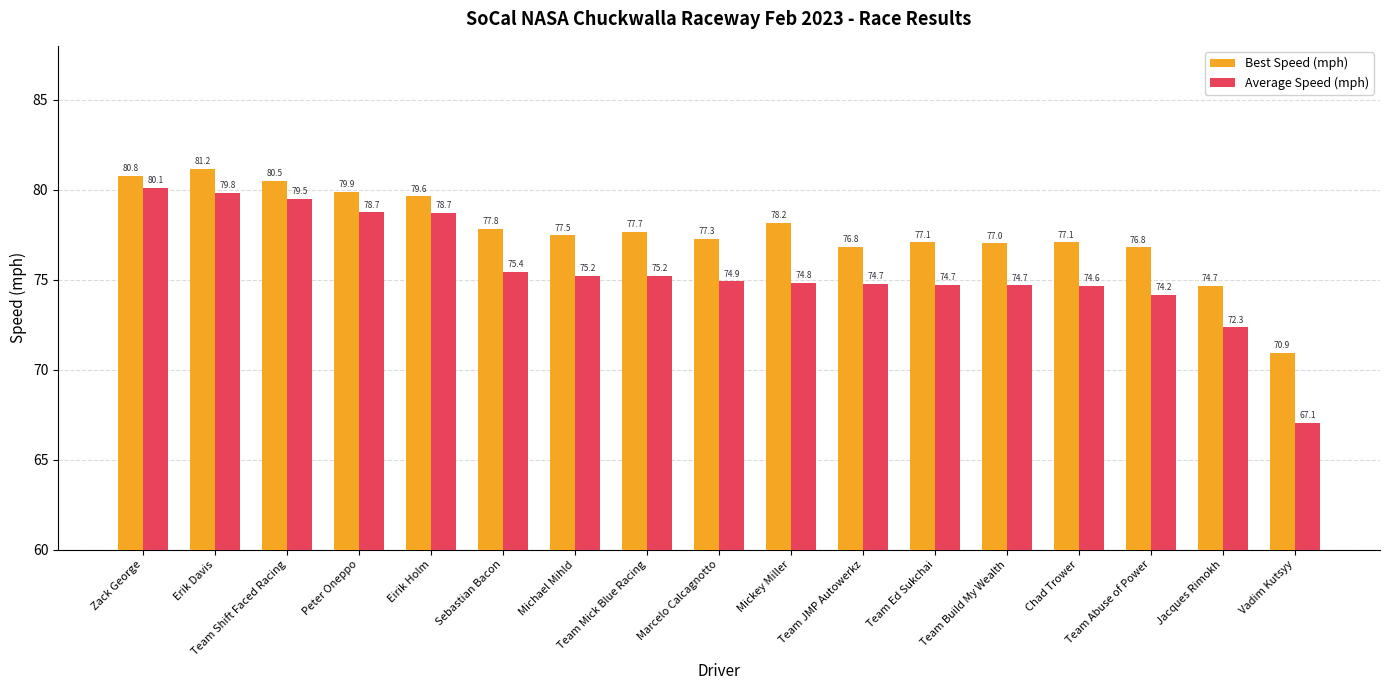

Between Erik Davis and Team Abuse of Power, which series saw the biggest shift?

Average Speed (mph)